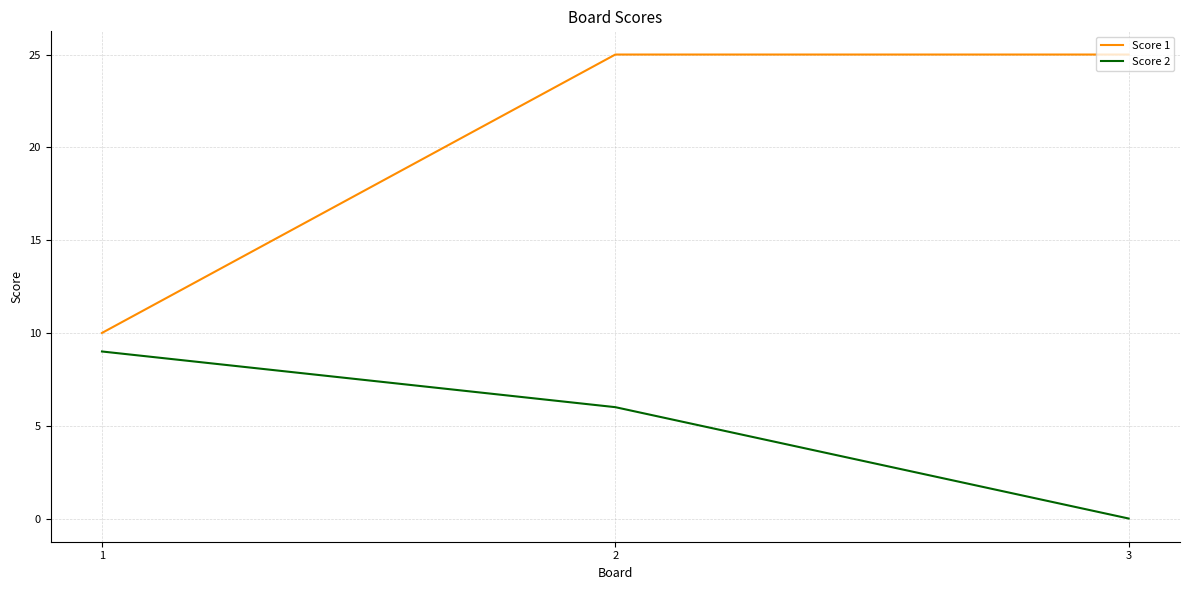

What is the sum of the Score 2 values at 2 and 1?

15